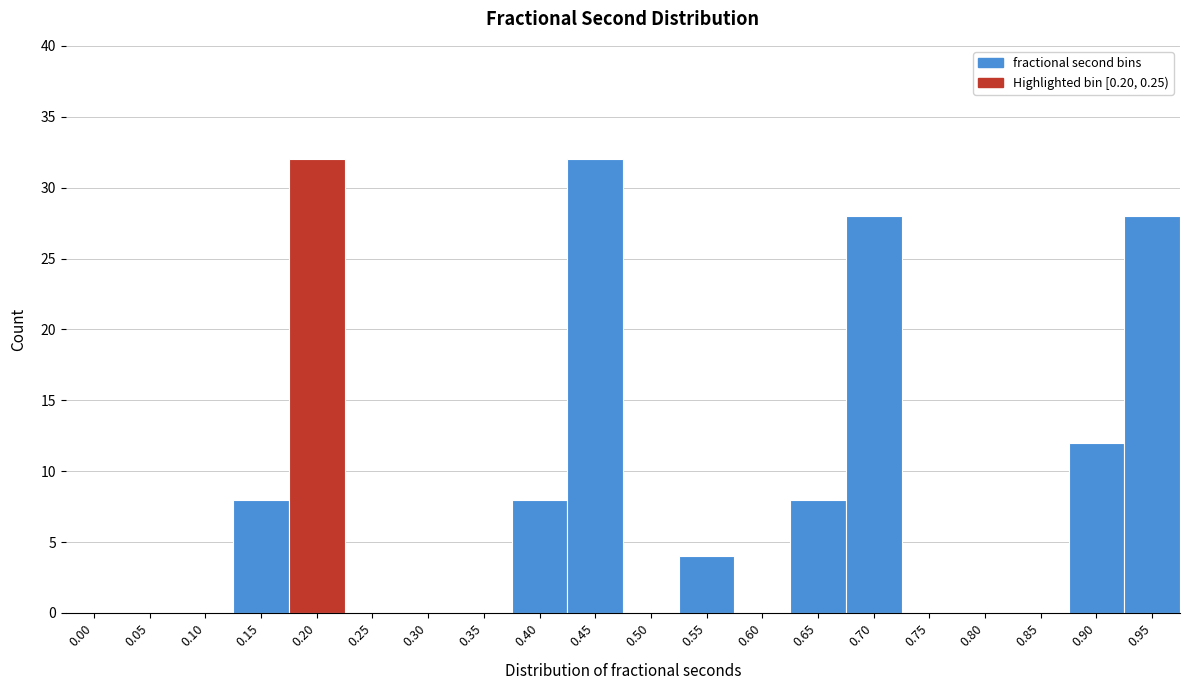

Reading left to right, list all the values displayed in this chart.

0.00=0	0.05=0	0.10=0	0.15=8	0.20=32	0.25=0	0.30=0	0.35=0	0.40=8	0.45=32	0.50=0	0.55=4	0.60=0	0.65=8	0.70=28	0.75=0	0.80=0	0.85=0	0.90=12	0.95=28